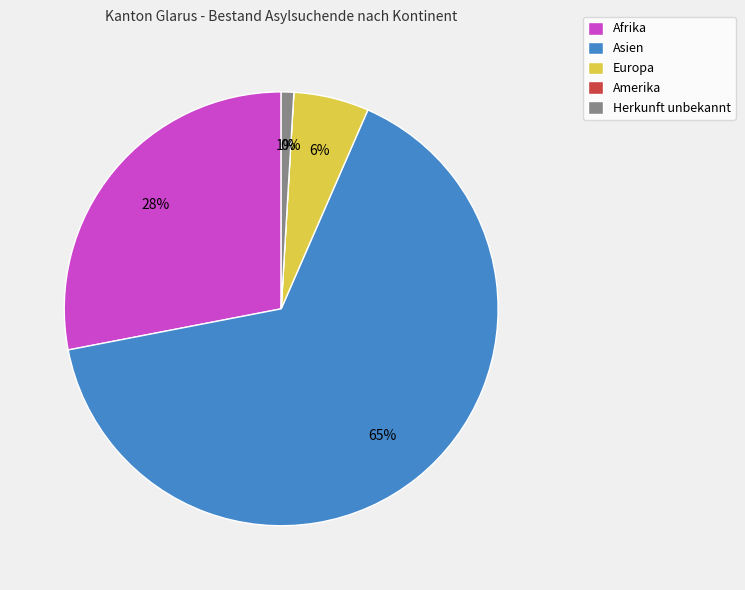

How many segments does this pie chart have?

5